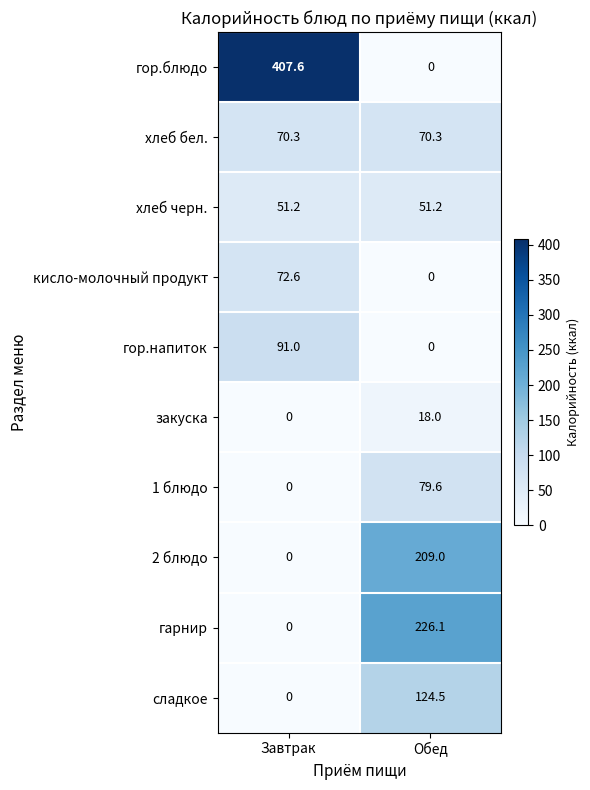

The value of гарнир at Завтрак is 122.6. True or false?

False